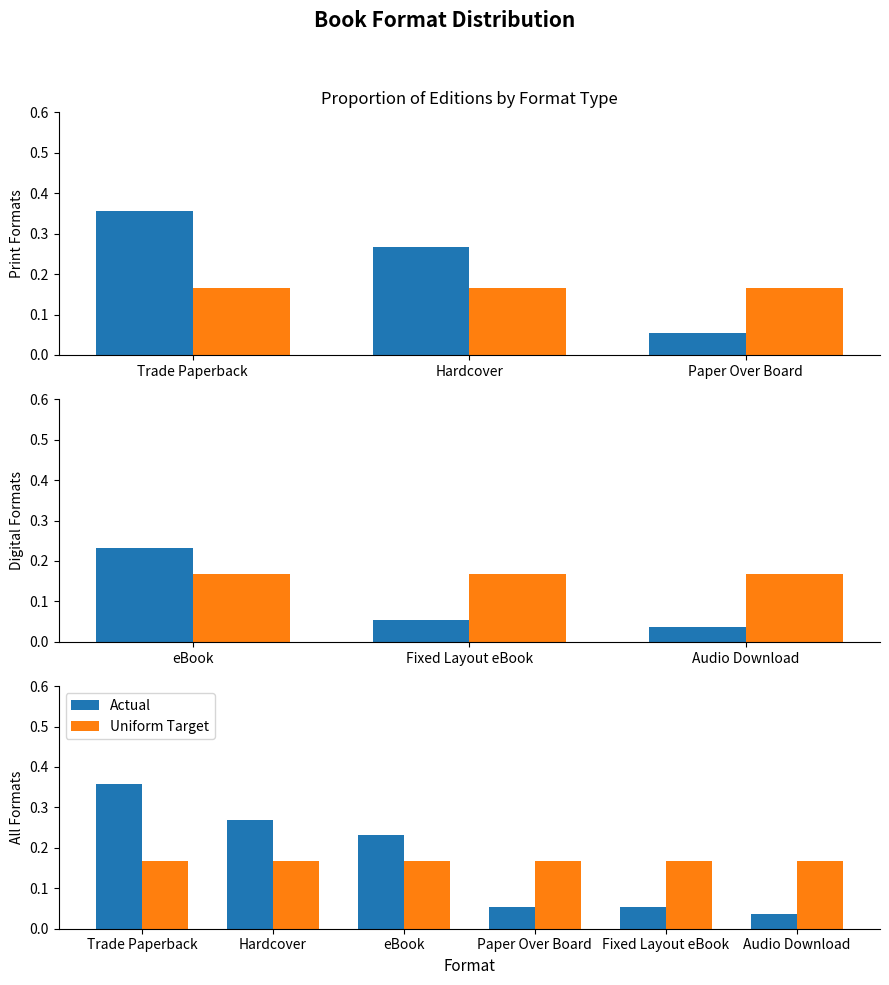

Are the bars grouped side by side (vs. stacked)?

Yes